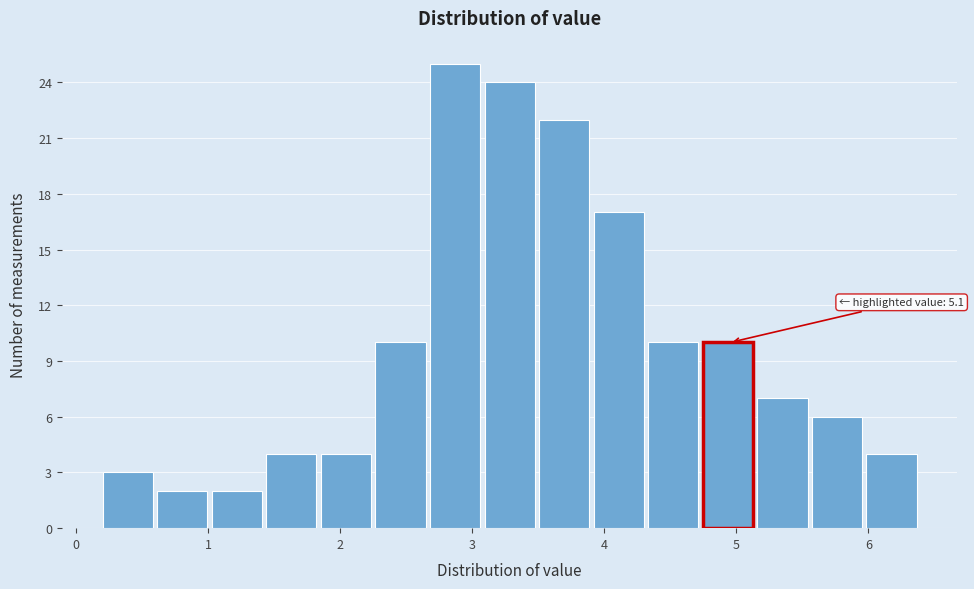

Over which range of the x-axis is the bar tallest?

2.7 to 3.1